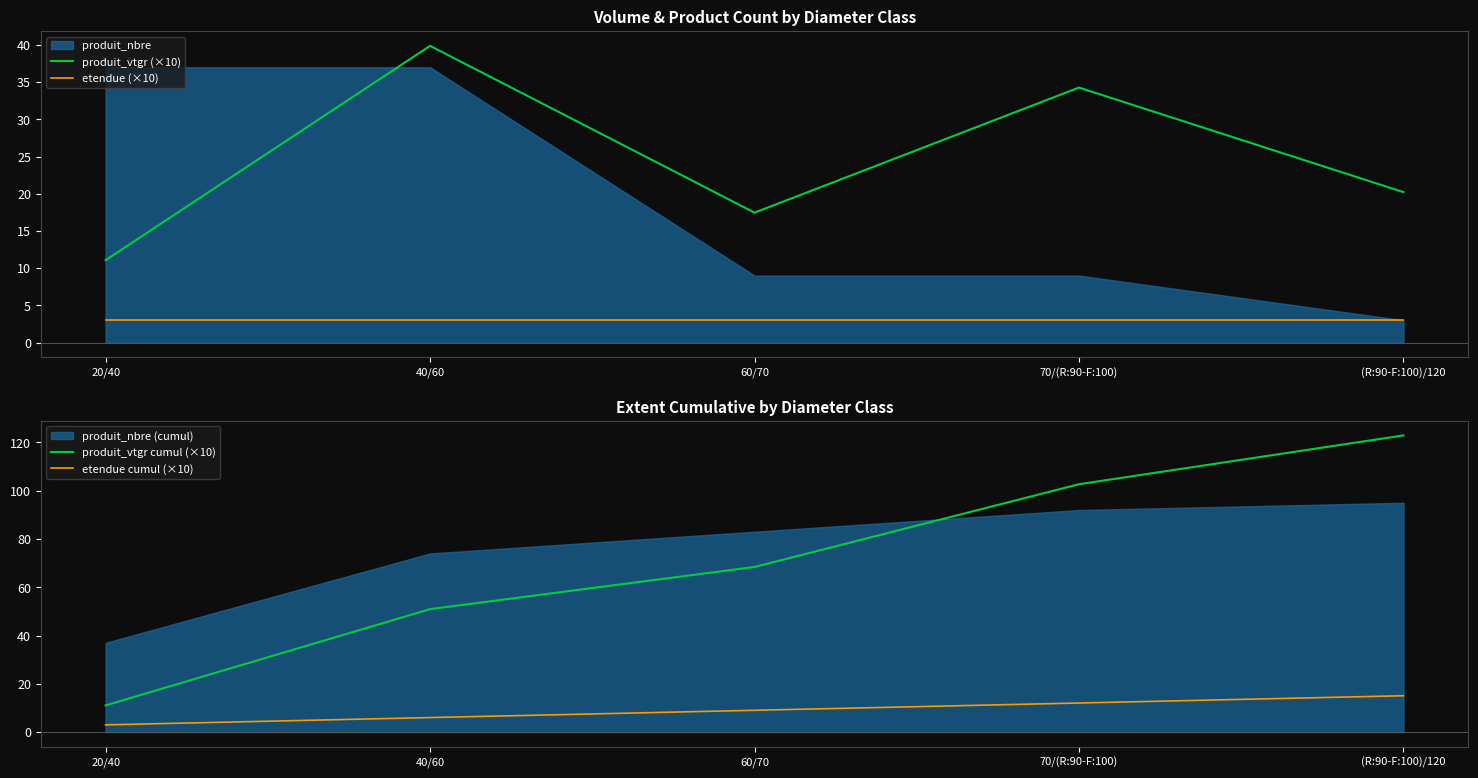

True or false: produit_vtgr cumul (×10) has more than 0 points higher than both neighbors.

False